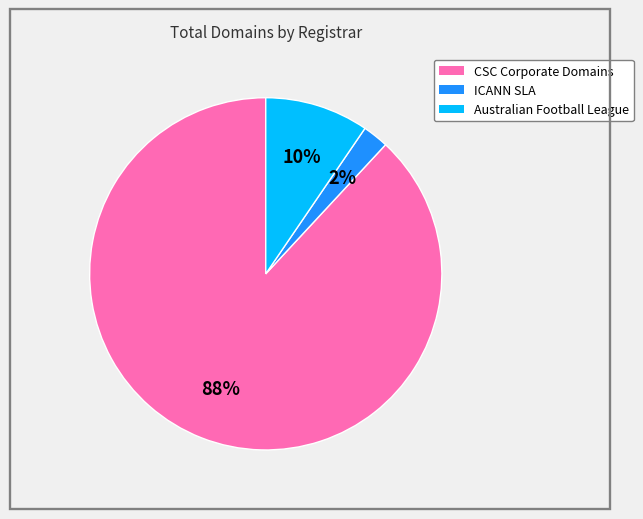

Count the number of slices in the pie.

3